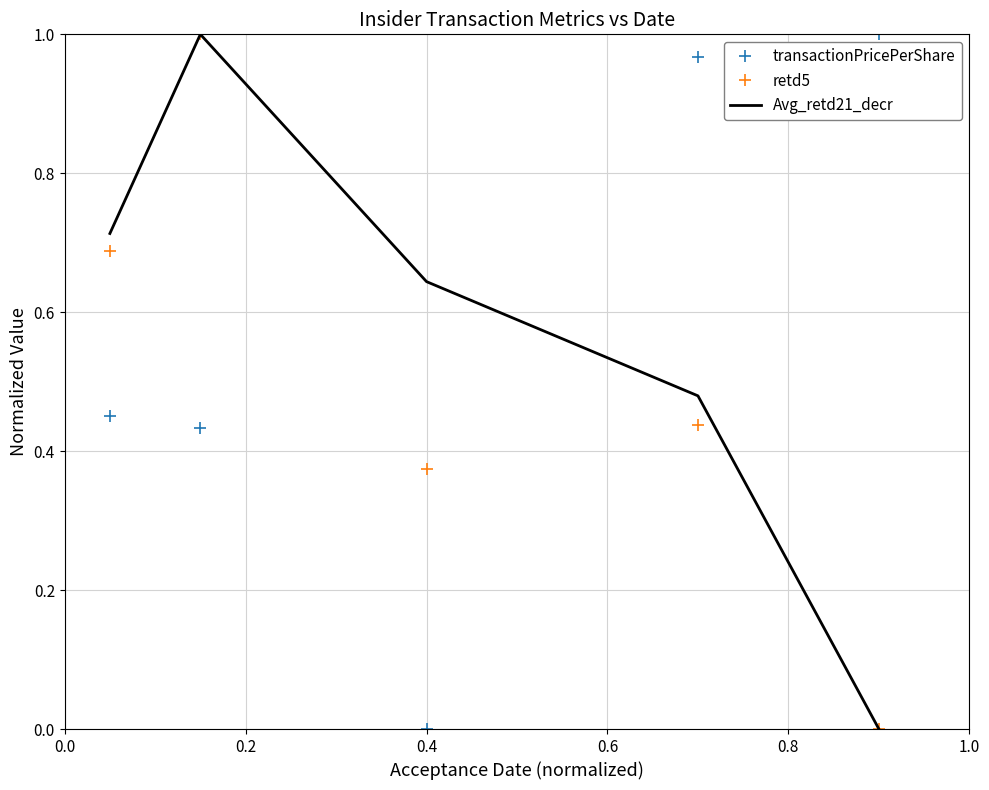

How many times do retd5 and transactionPricePerShare cross each other?

1